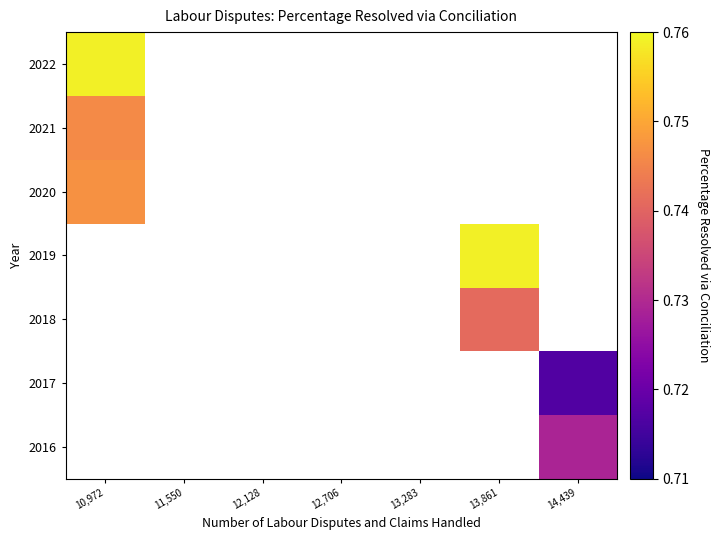

How many values in 2018 are above zero?

1